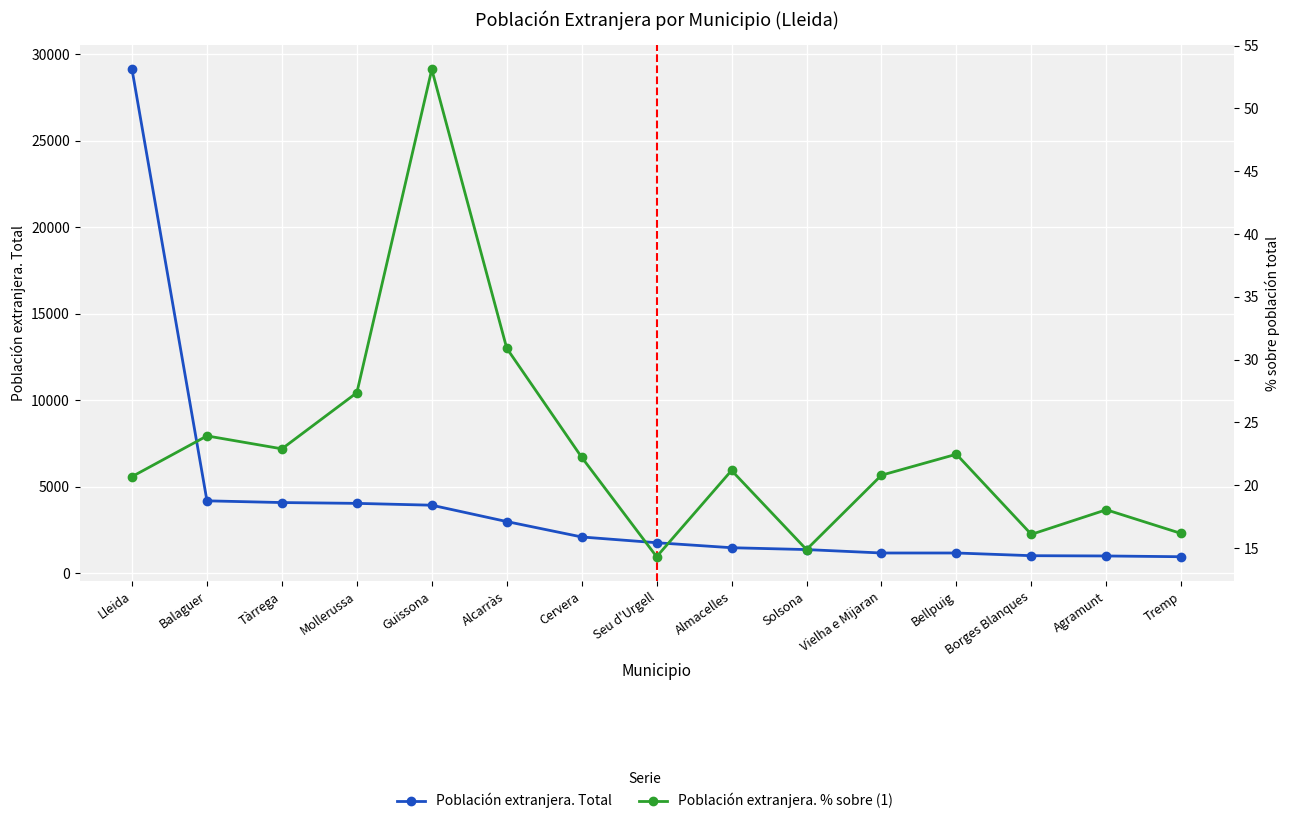

Where is Población extranjera. % sobre (1) nearest to the value 33?

Alcarràs